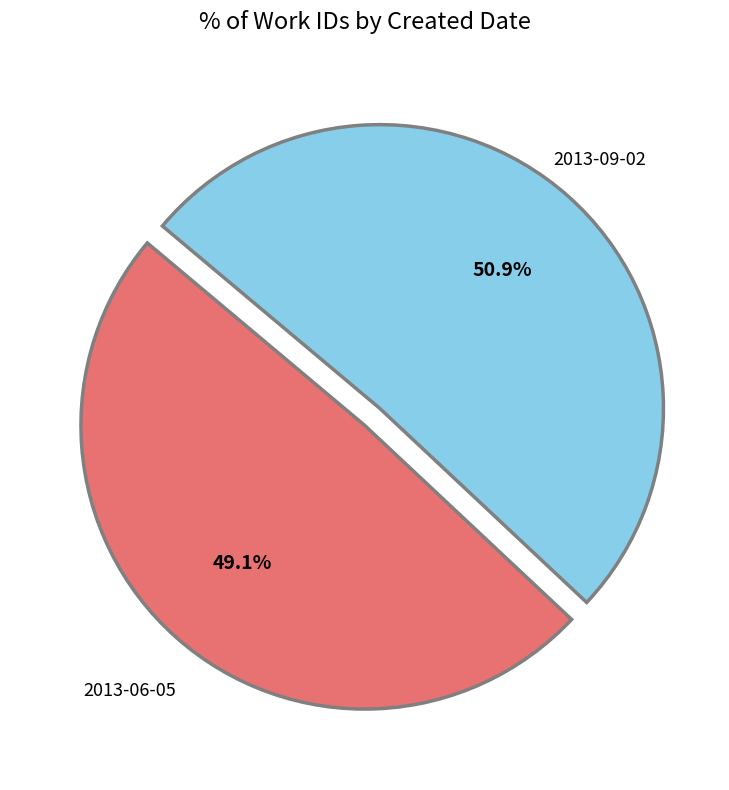

Is it true that 2013-06-05 is 43% of the pie?

False